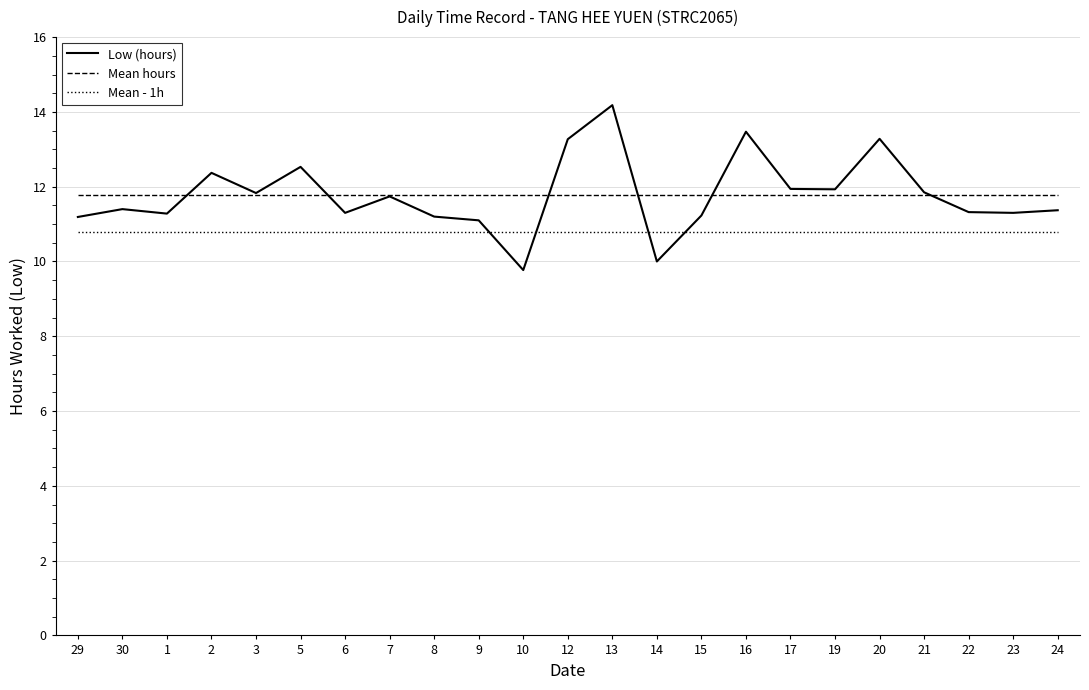

The value of Low (hours) at 23 is 6.9. True or false?

False